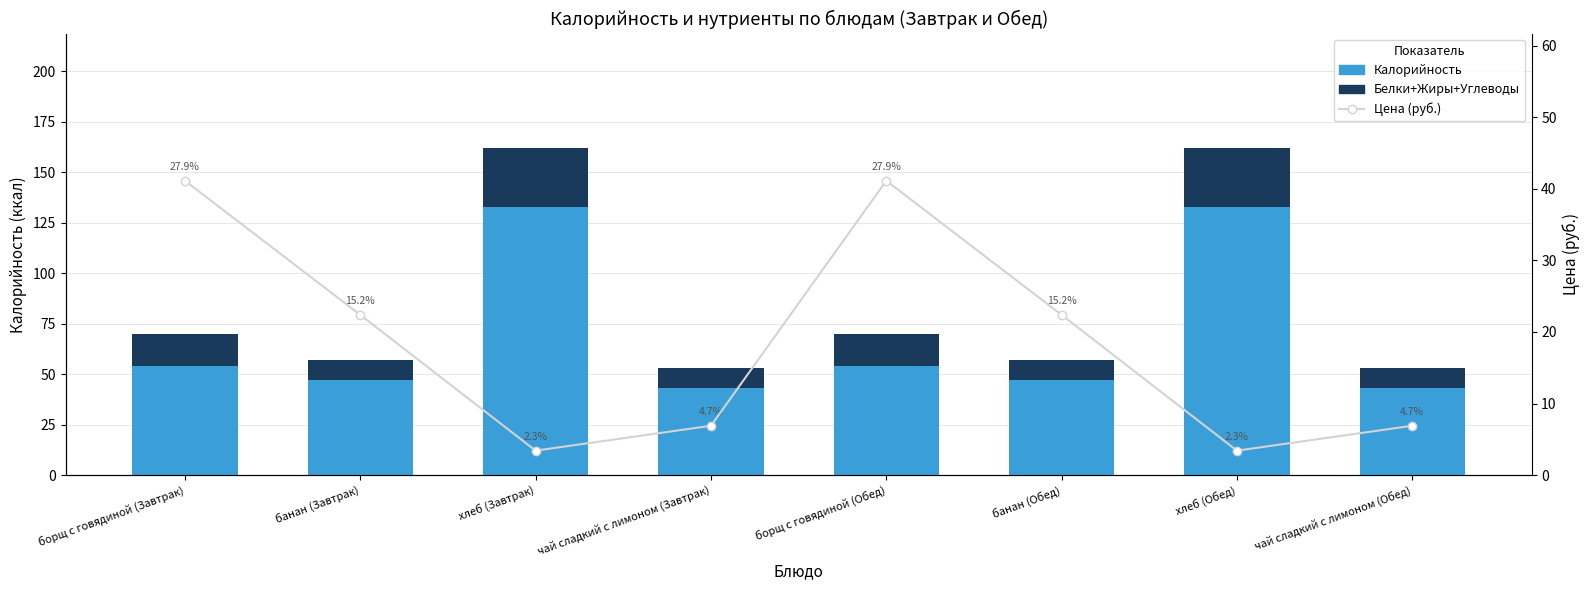

At which label is Цена (руб.) closest to 22?

банан (Завтрак)